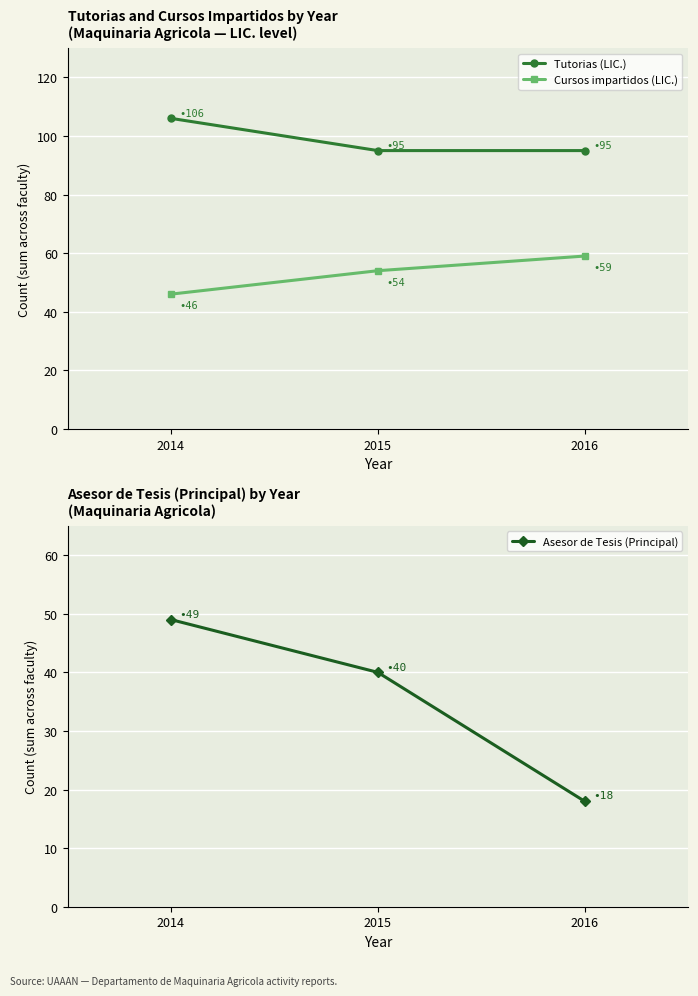

At which label does Cursos impartidos (LIC.) reach its peak?

2016